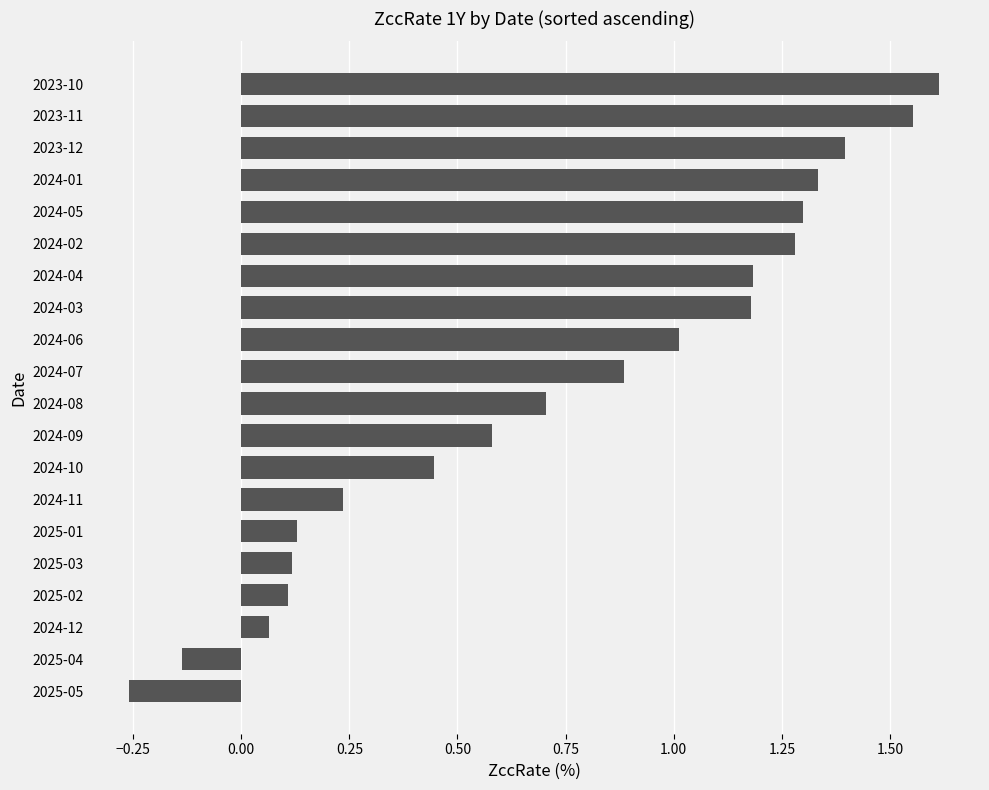

At which label is the value closest to 0?

2024-12